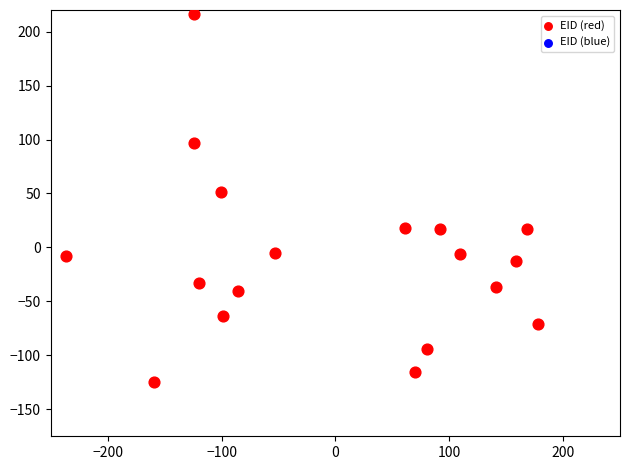

What Y value in the scatter plot is closest to 45?

51.2